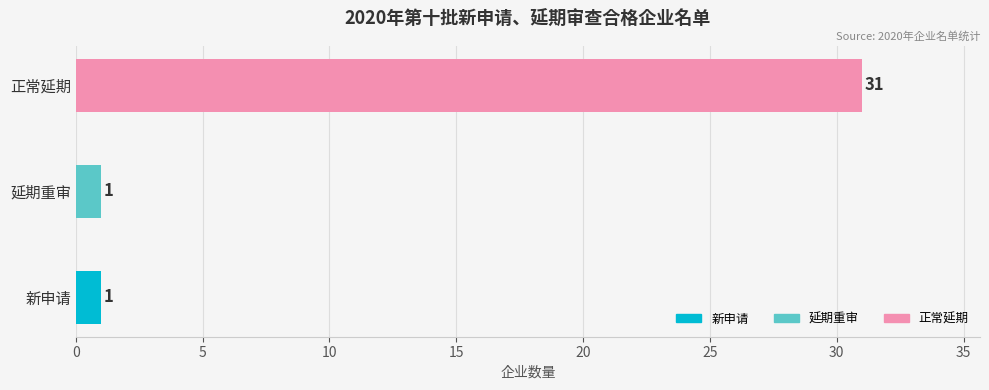

Approximately how many times larger is the value at 正常延期 compared to 新申请?

31.0